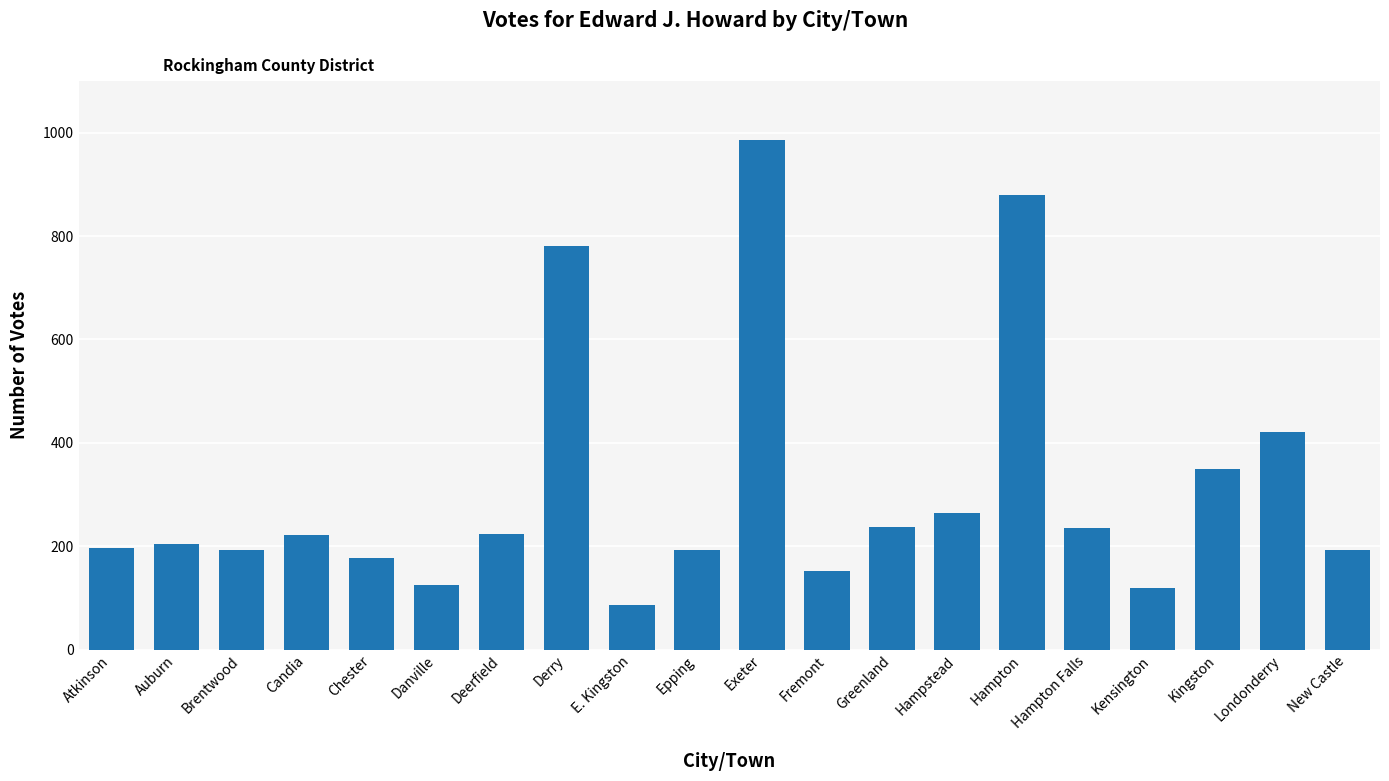

At which label is the value closest to 536?

Londonderry